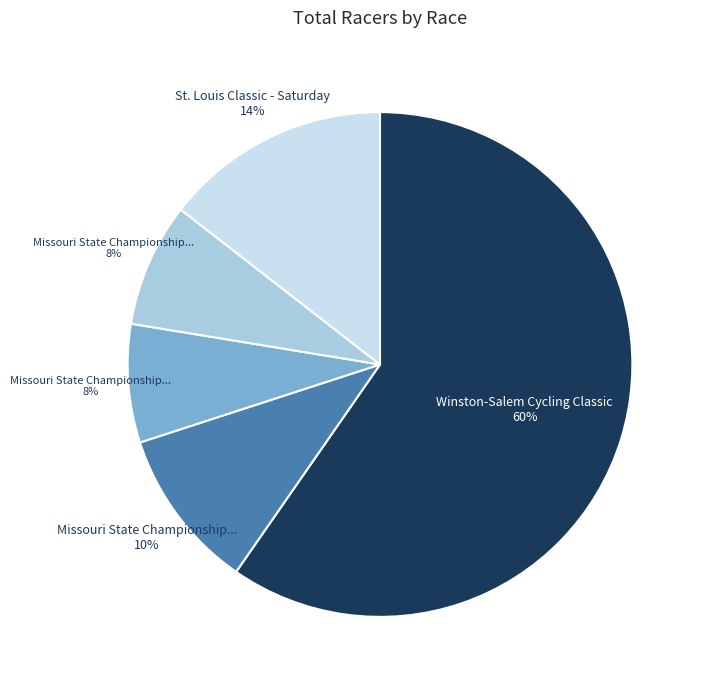

To the nearest percent, what is the difference between the largest and smallest slice percentages?

52%